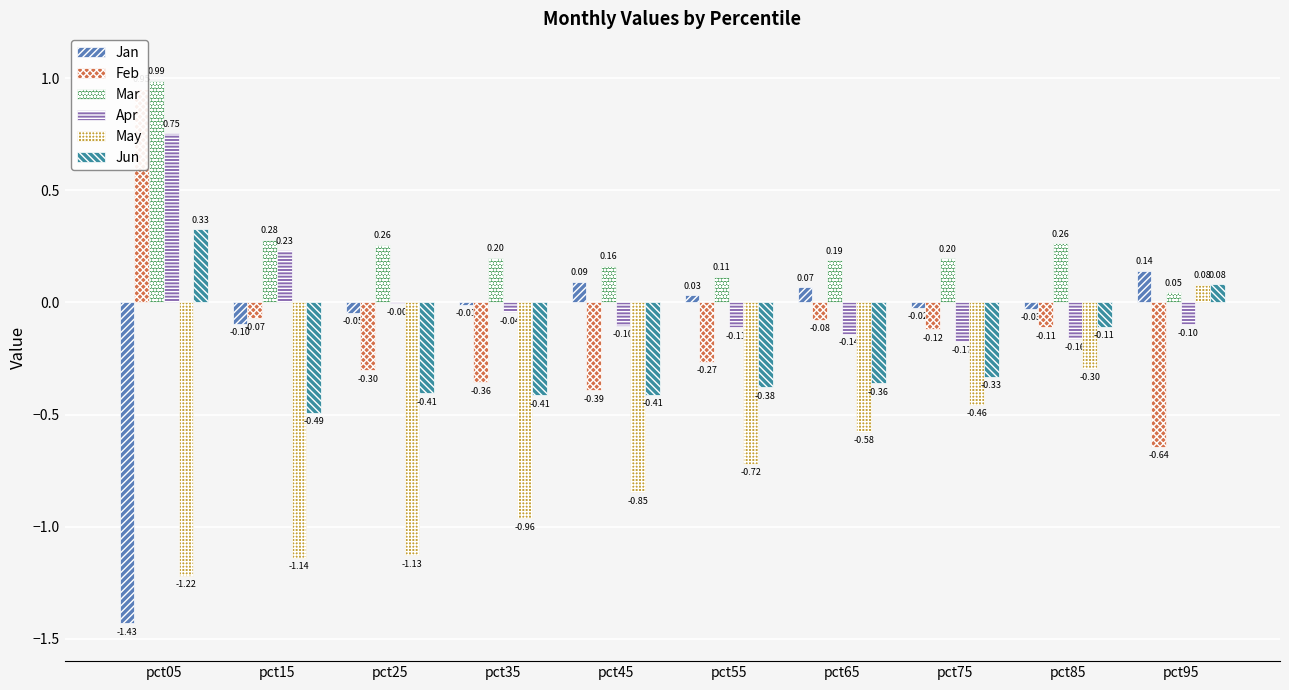

At which label does May reach its minimum?

pct05